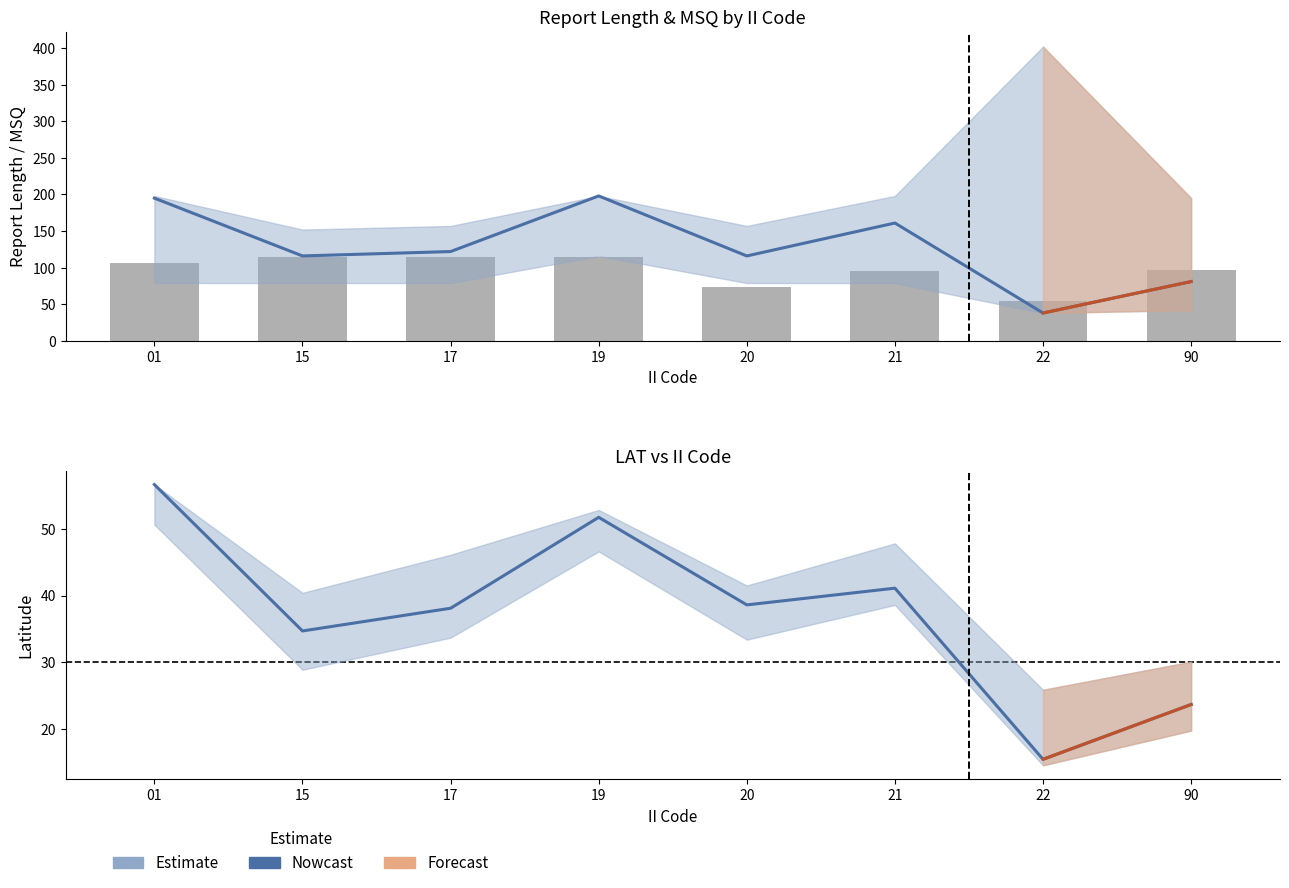

What is the sum of the RPT_LEN values at 01 and 22?

161.0